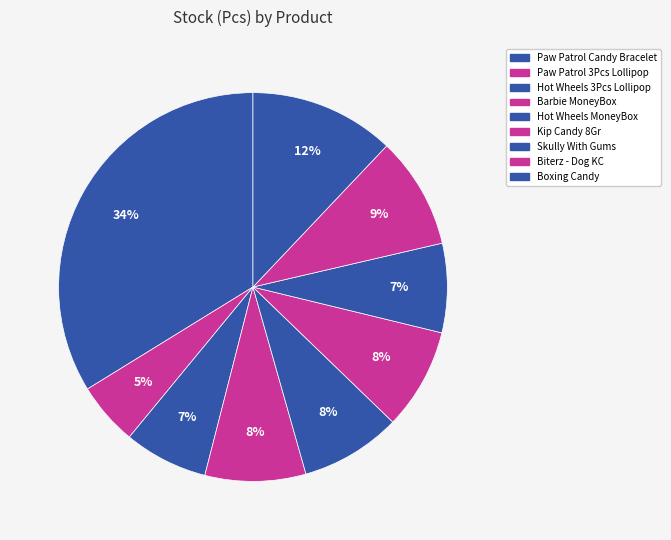

What portion of the pie excludes Hot Wheels MoneyBox?

91.6%